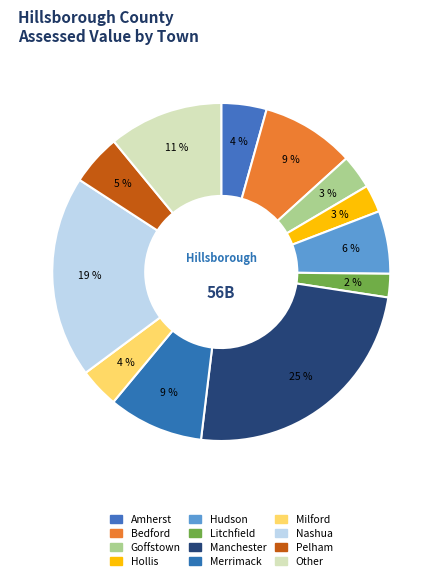

Is there any slice that represents more than half of the pie?

No